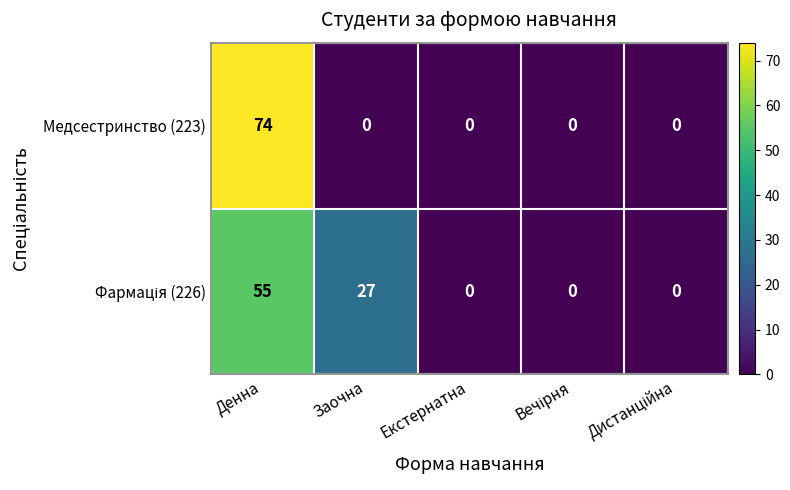

What is the sum of all Медсестринство (223) values?

74